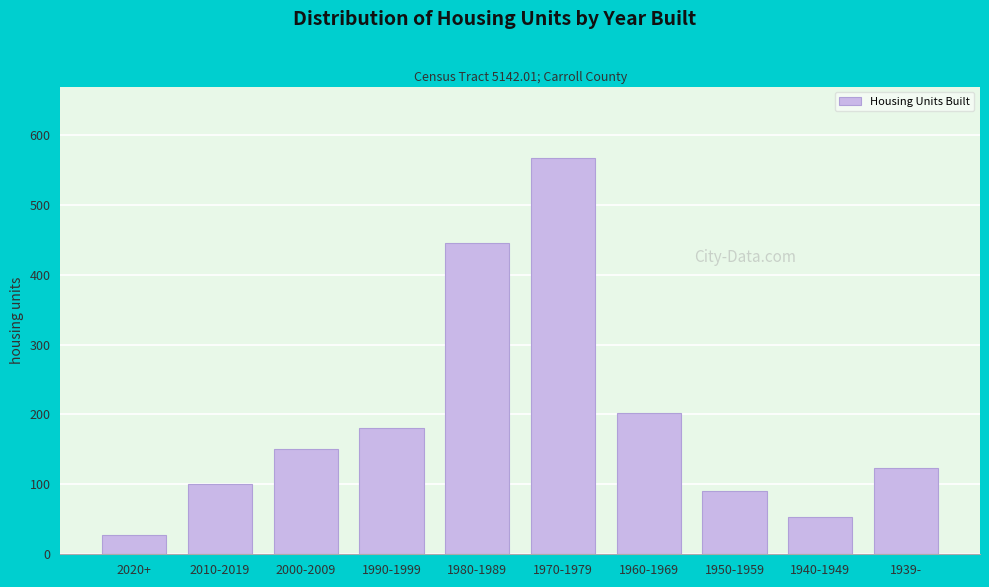

Reading left to right, extract all data points from this chart.

2020+=28	2010-2019=100	2000-2009=150	1990-1999=181	1980-1989=445	1970-1979=567	1960-1969=202	1950-1959=91	1940-1949=53	1939-=123